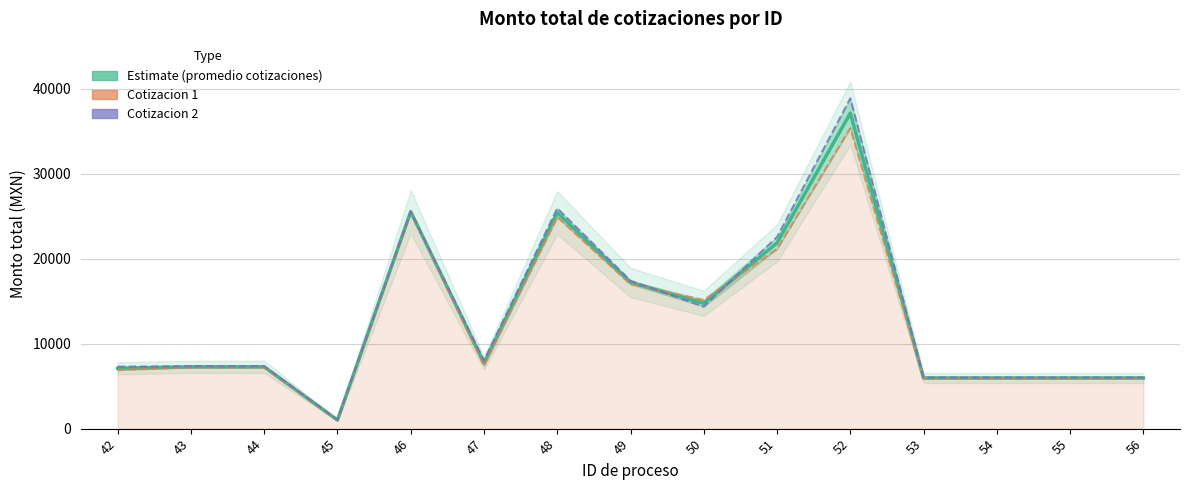

Reading left to right, list all the values displayed in this chart.

Estimate (promedio cotizaciones): 7096.9	7270.0	7270.0	1009.2	25520.0	7714.0	25408.7	17199.9	14744.5	21850.0	37120.0	5960.1	5960.1	5960.1	5960.1
Cotizacion 1: 6902.6	7200.0	7200.0	974.4	25520.0	7424.0	24892.4	16999.8	15139.0	21150.0	35380.0	5909.0	5909.0	5909.0	5909.0
Cotizacion 2: 7291.3	7340.0	7340.0	1044.0	25520.0	8004.0	25924.9	17400.0	14350.0	22550.0	38860.0	6011.1	6011.1	6011.1	6011.1